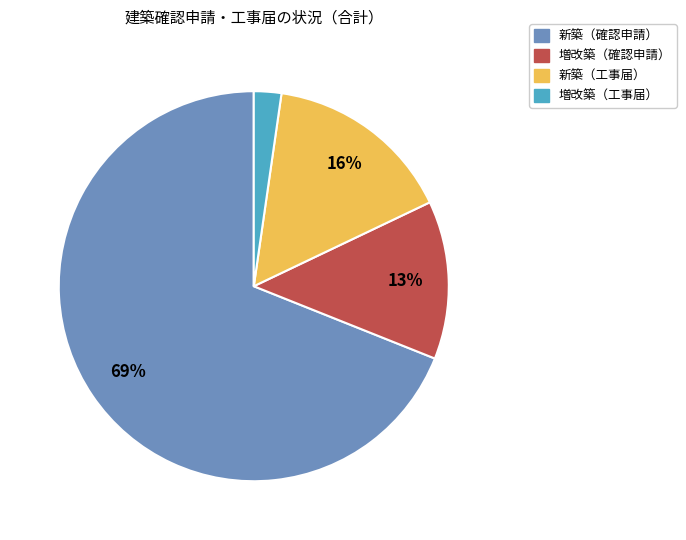

Is there any slice that represents more than half of the pie?

Yes